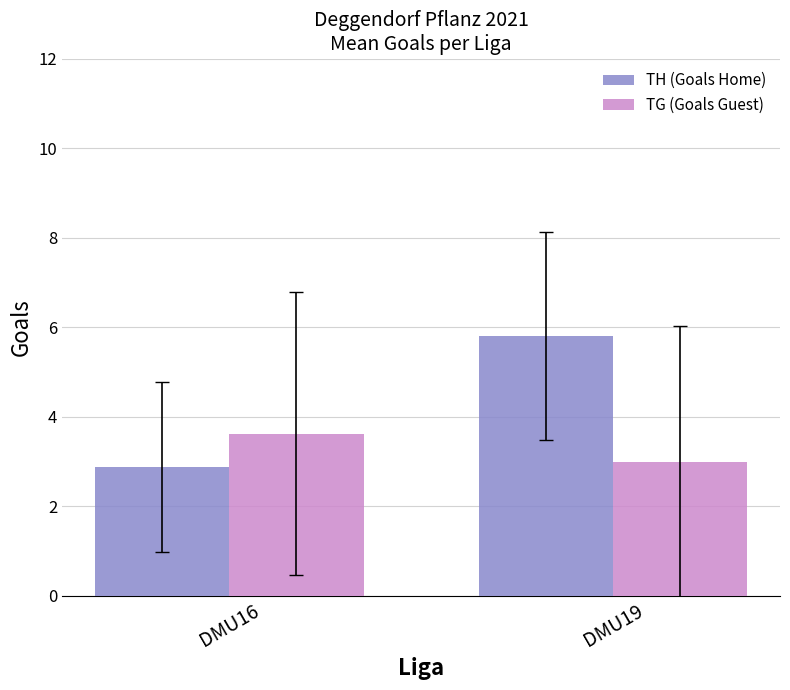

What is the highest value of the TH (Goals Home) series?

5.8